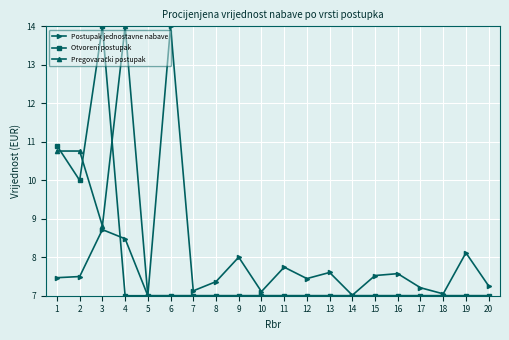

What is the highest value of the Otvoreni postupak series?

14.0